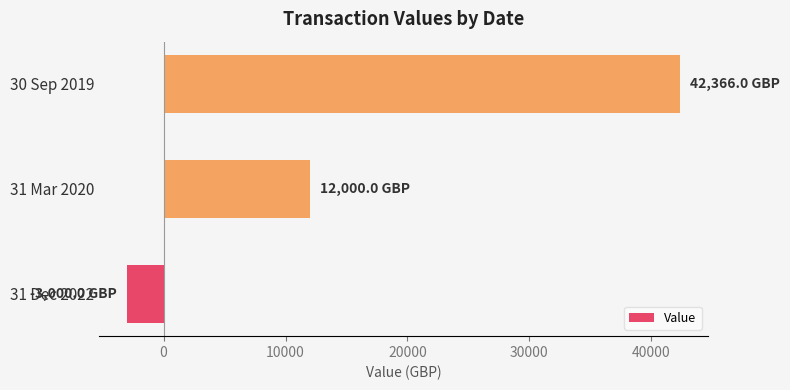

How many positive values are there?

2